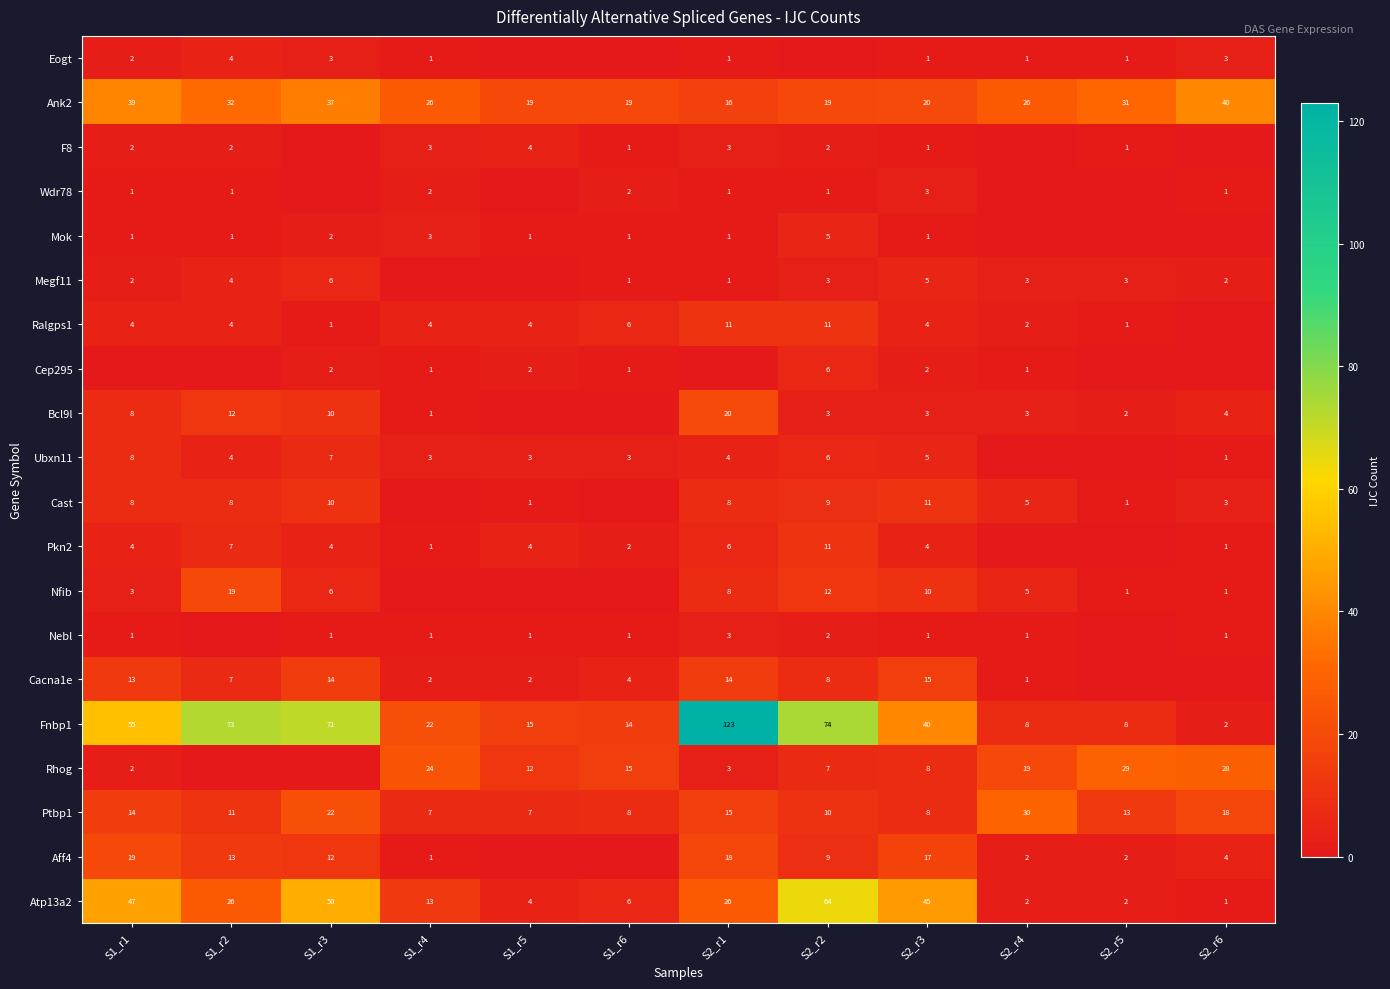

How many series are shown in this chart?

20